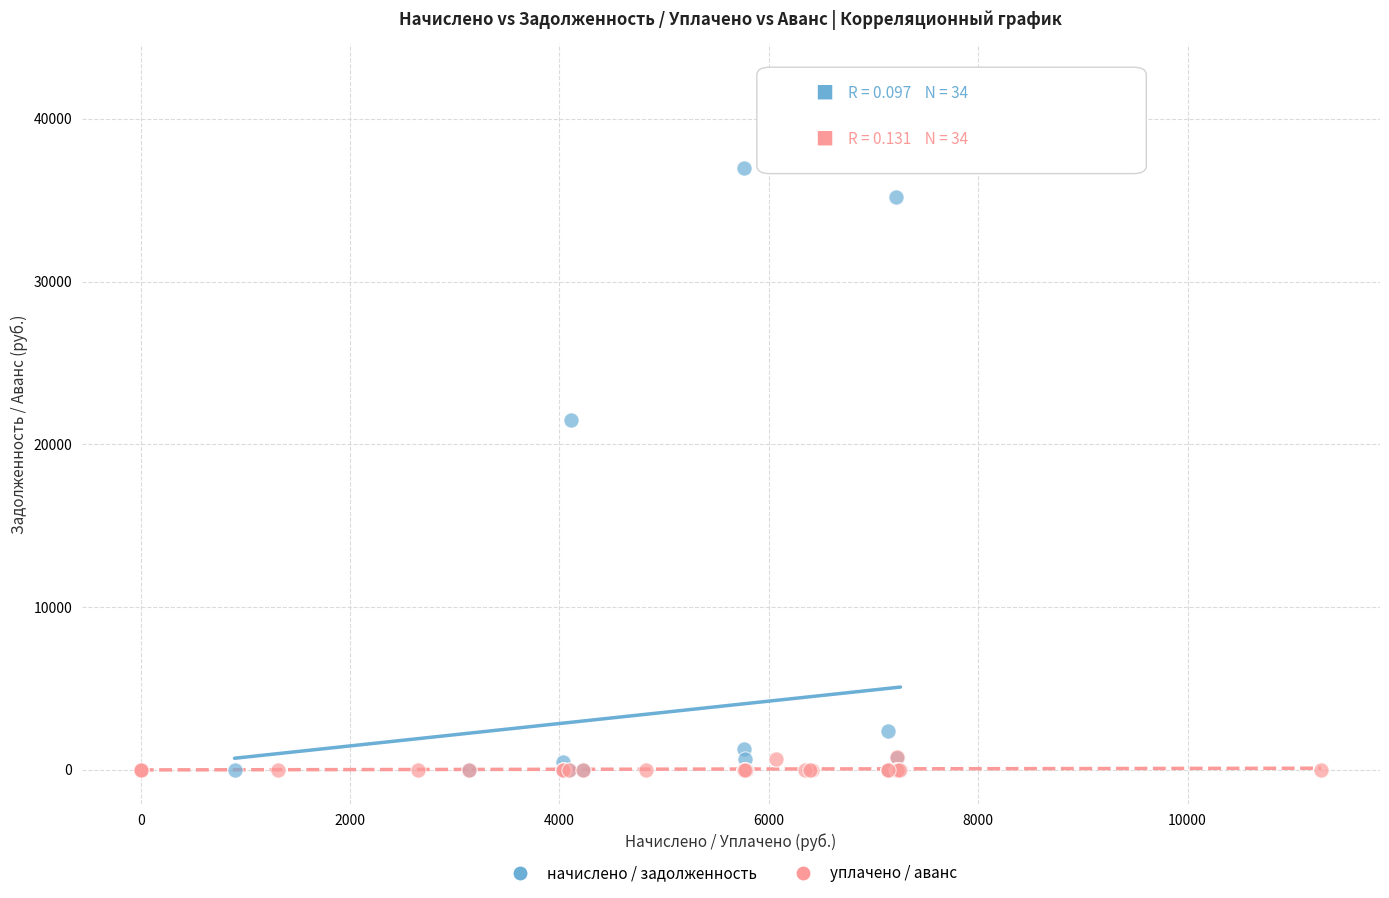

Which series contains the highest Y value?

начислено / задолженность